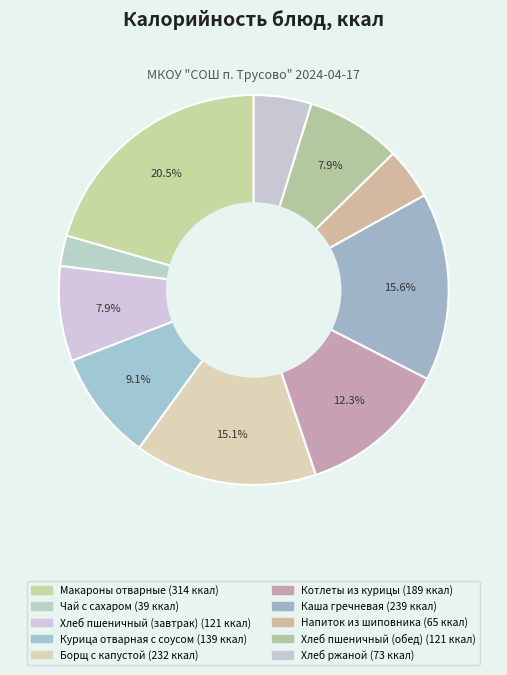

How many slices are in this pie chart?

10